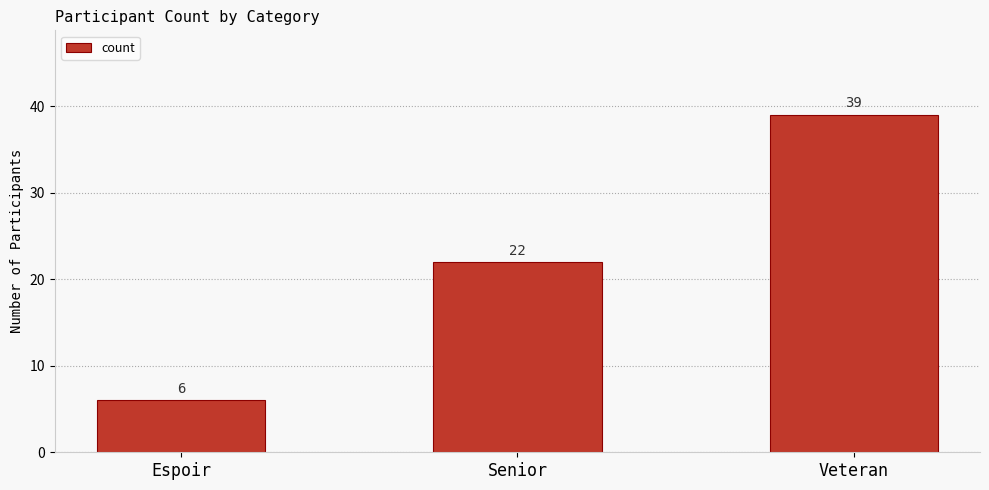

How many data points does each series have?

3